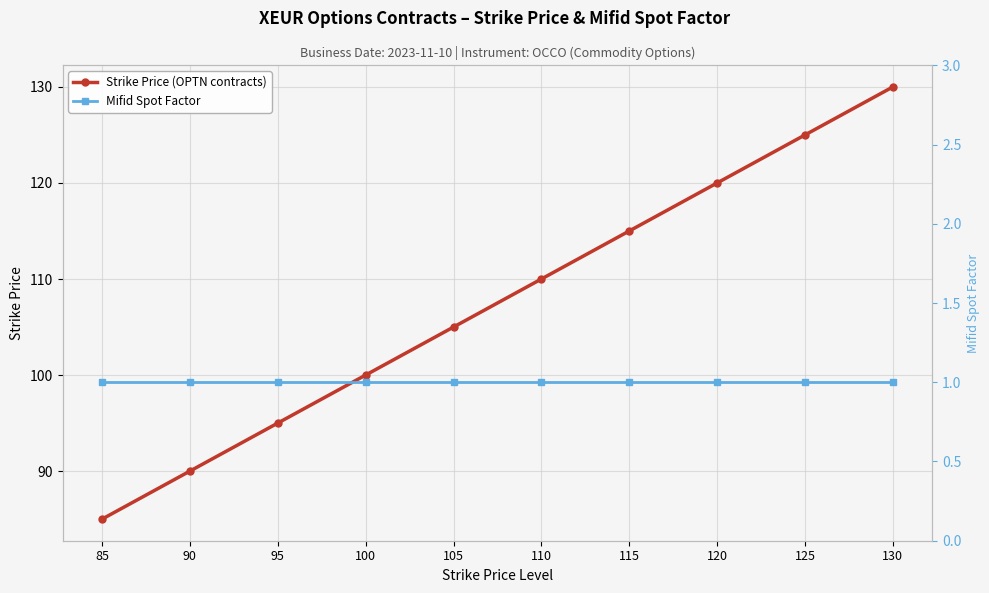

True or false: Mifid Spot Factor and Strike Price (OPTN contracts) cross at least once.

False